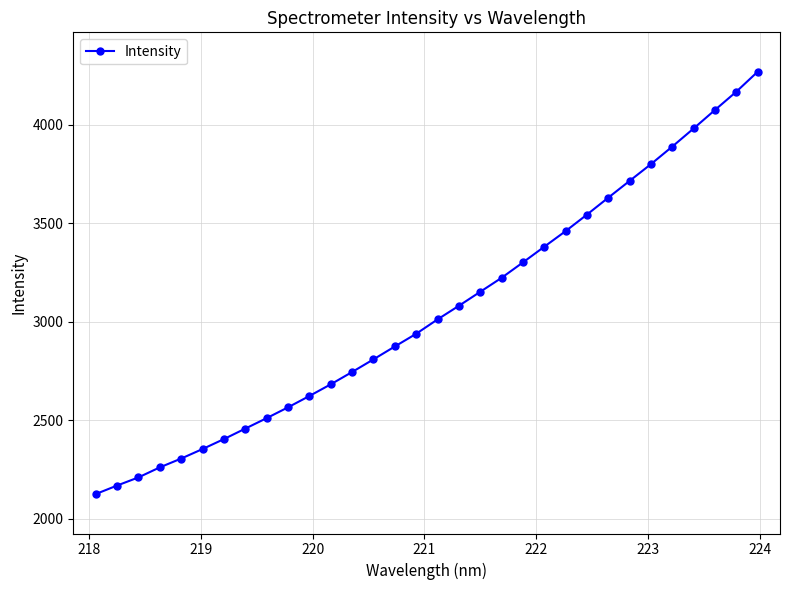

What is the value of the 20th point from the left?

3223.4